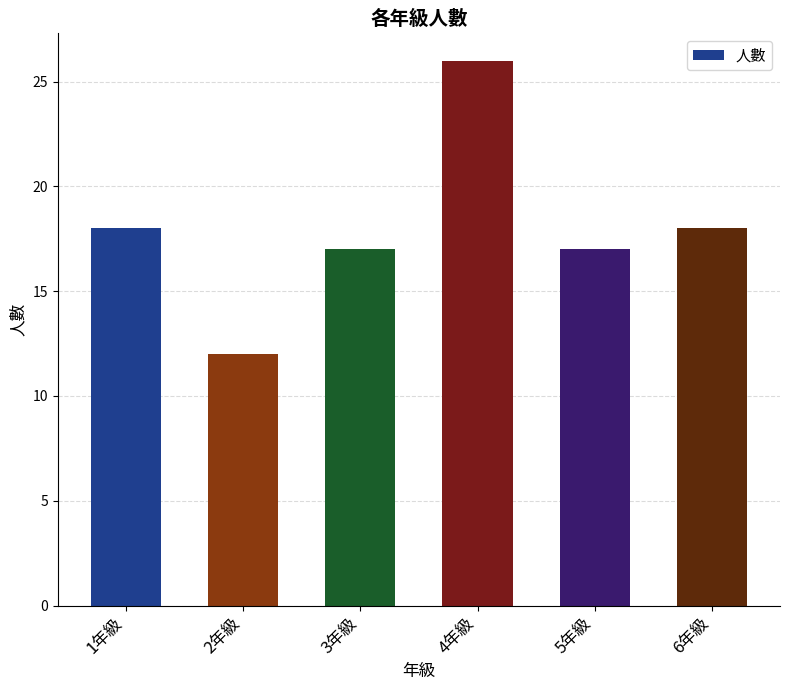

Reading left to right, extract all data points from this chart.

1年級=18	2年級=12	3年級=17	4年級=26	5年級=17	6年級=18